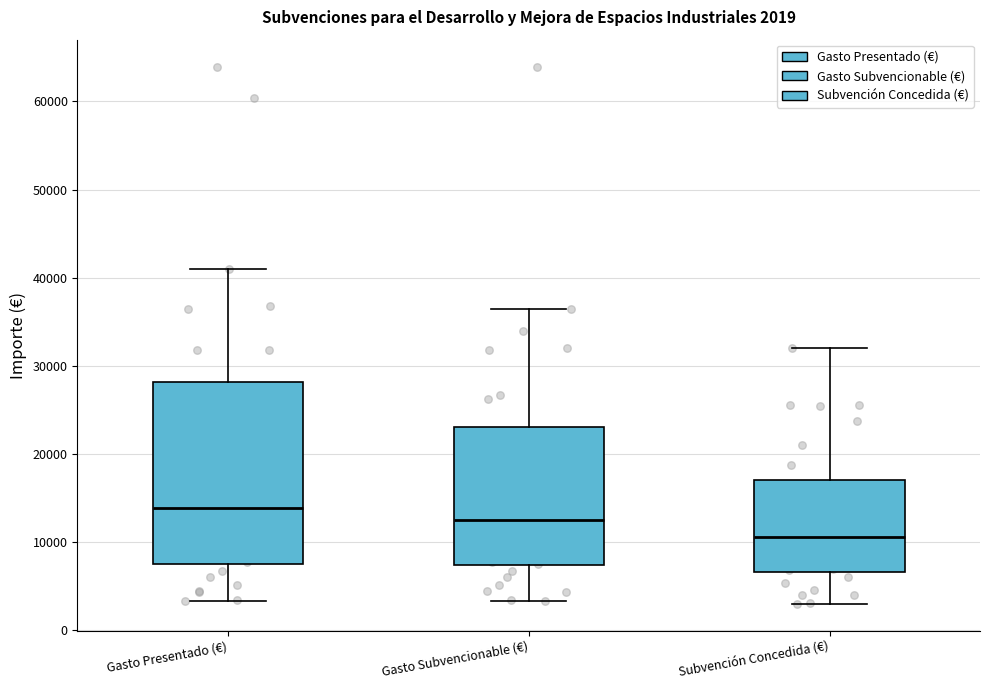

Which box is the tallest, from its lower edge to its upper edge?

Gasto Presentado (€)